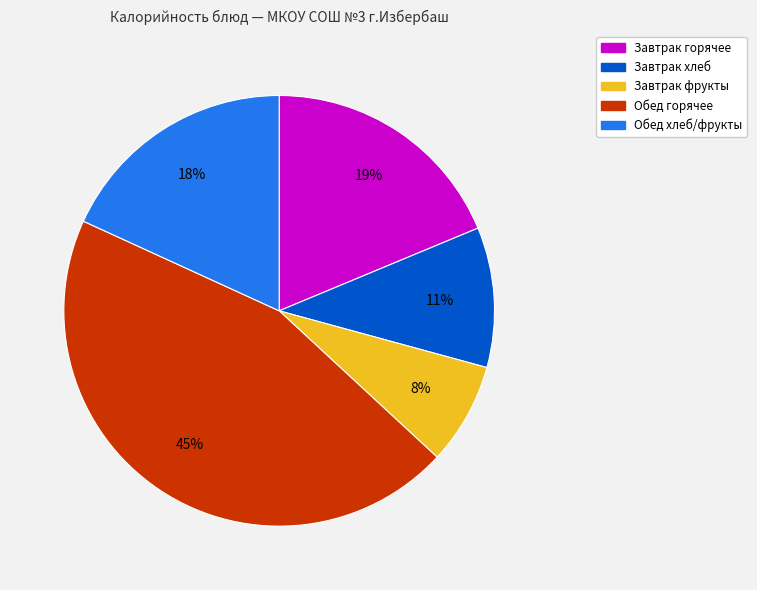

How many segments does this pie chart have?

5